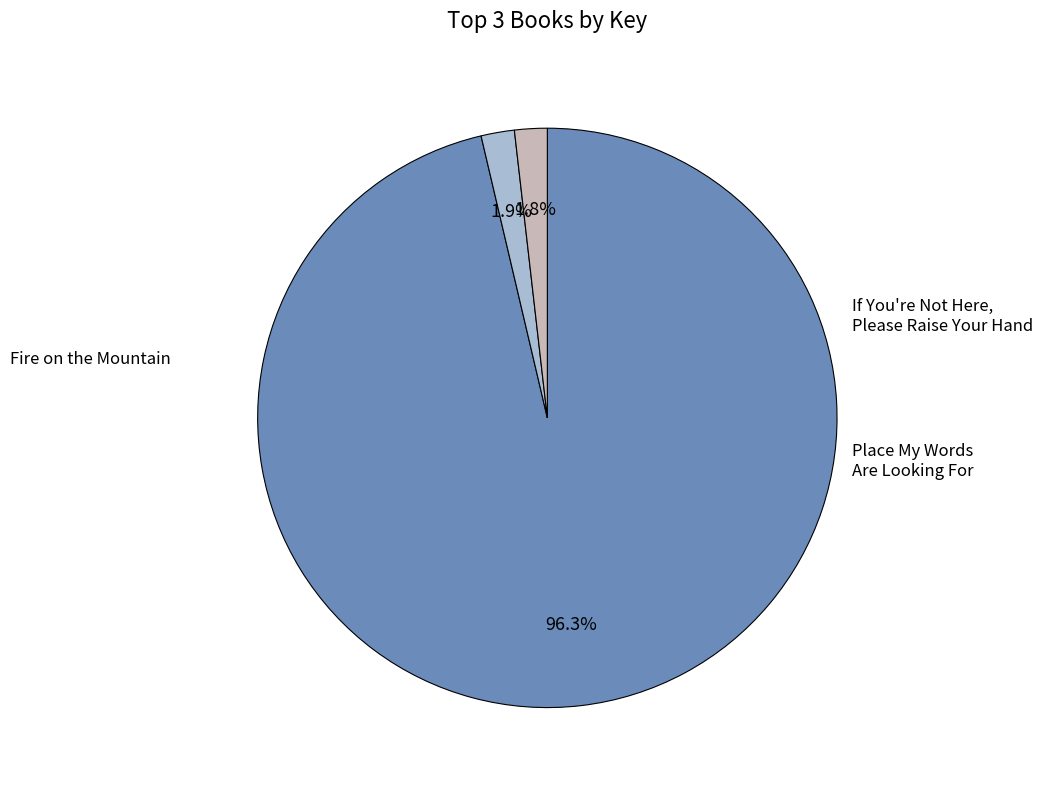

Which slice is the smallest?

Place My Words Are Looking For